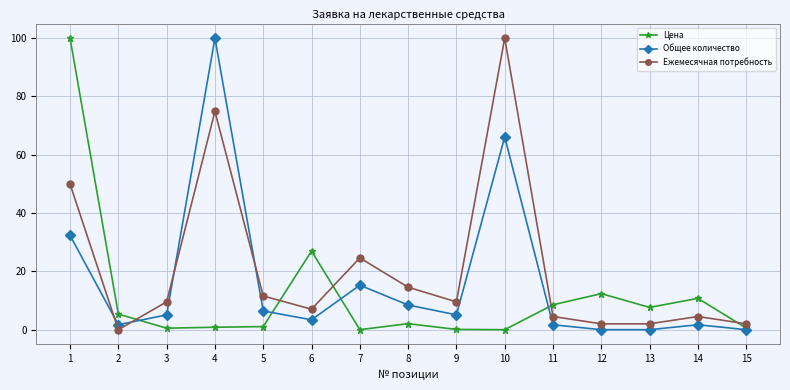

How many data points in Общее количество are less than 5?

7